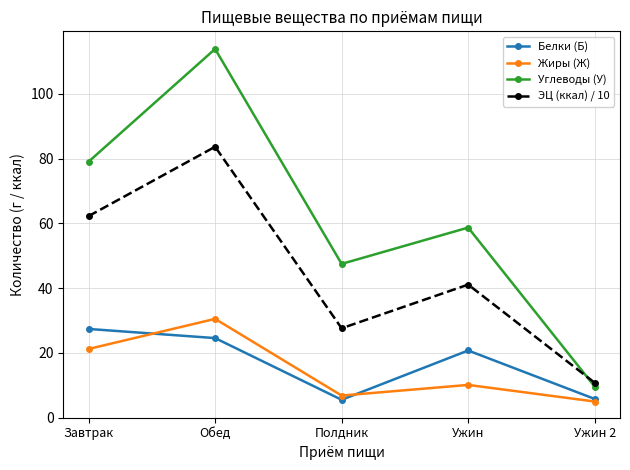

True or false: Жиры (Ж) has a value of 21.2 at Завтрак.

True